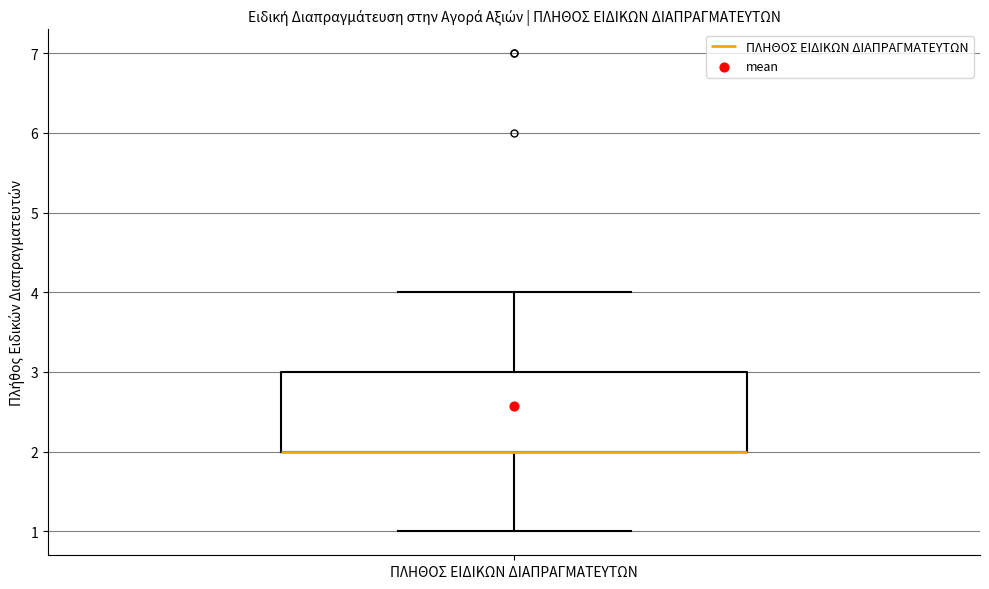

Transcribe this box plot: give where the median line is, the range the box spans, and where the two whiskers end, as read against the y-axis. The values are not printed on the chart, so give them approximately, as read against the axis.

median 2 (drawn on the box's lower edge), box 2 to 3, whiskers 1 to 4